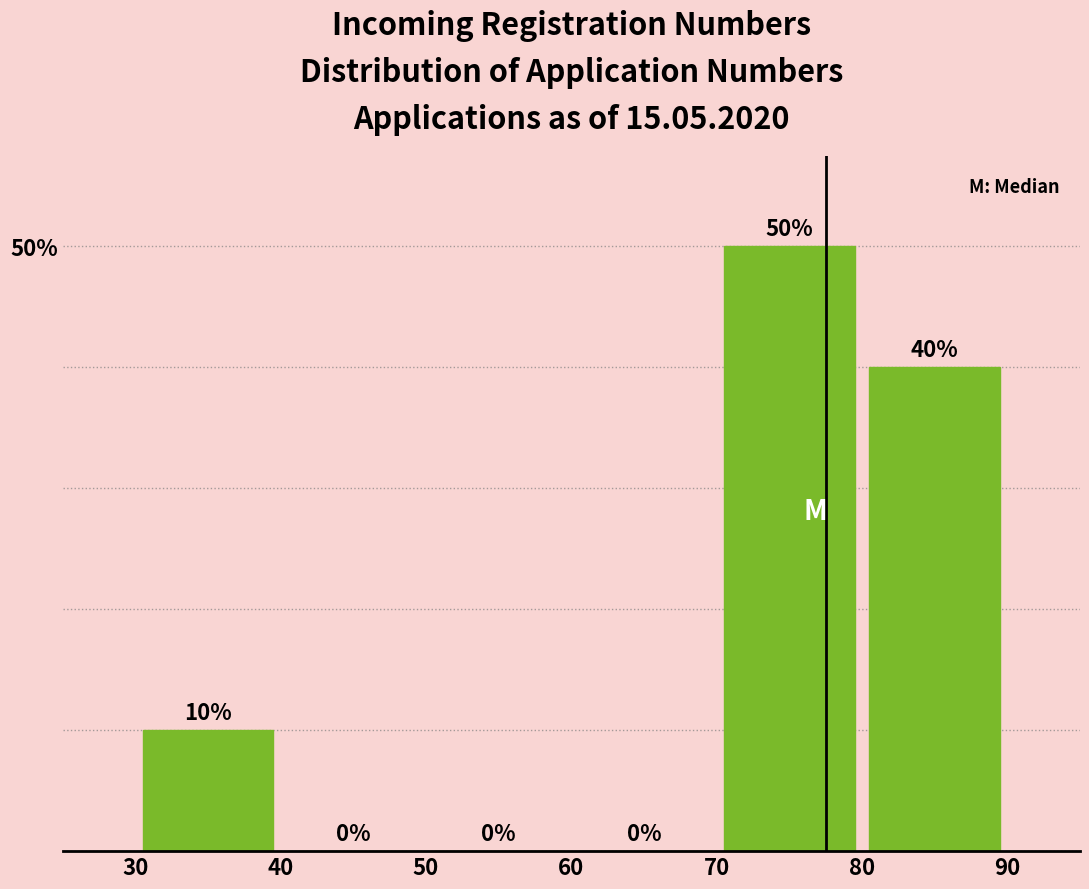

Which range on the x-axis has the tallest bar?

70 to 80